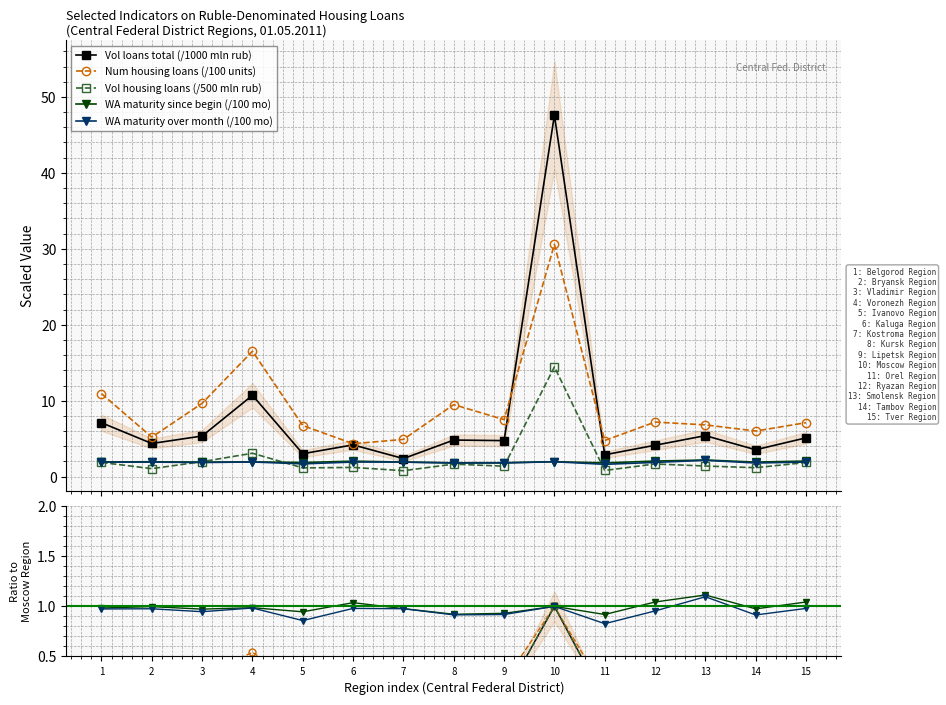

True or false: Vol housing loans (/500 mln rub) has a value of 0.1 at 7.

True